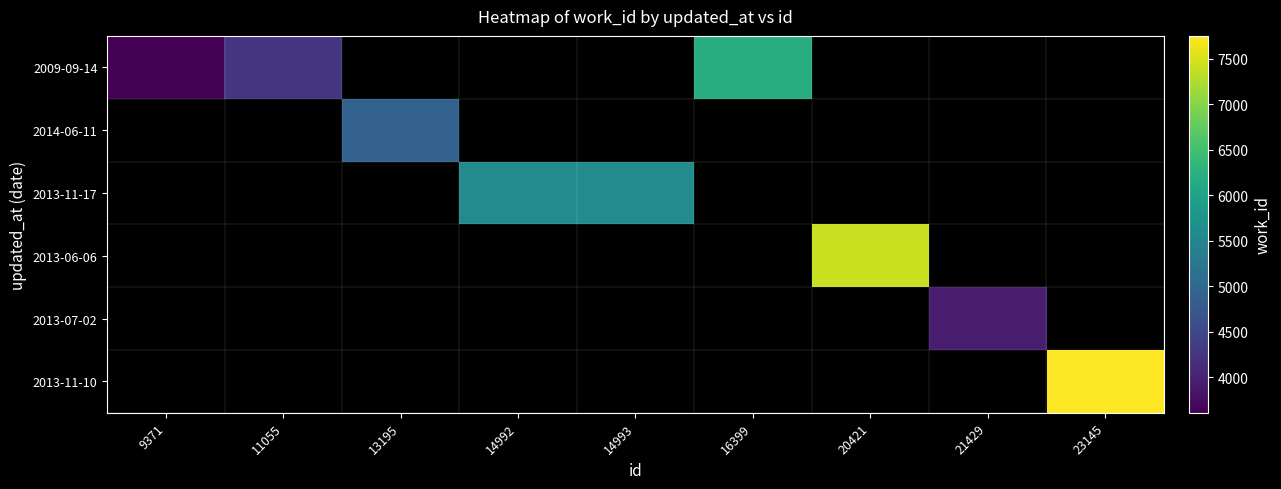

At how many categories does at least one series exceed 5709?

3